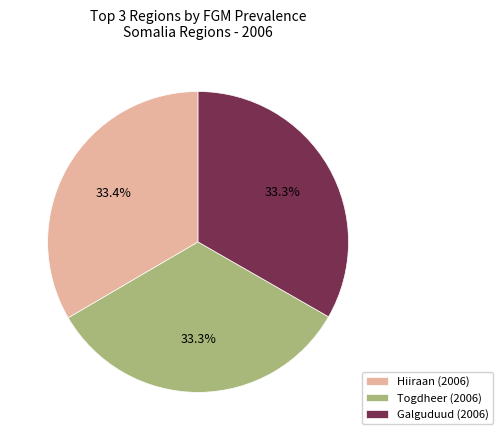

Is there a majority slice in this chart?

No